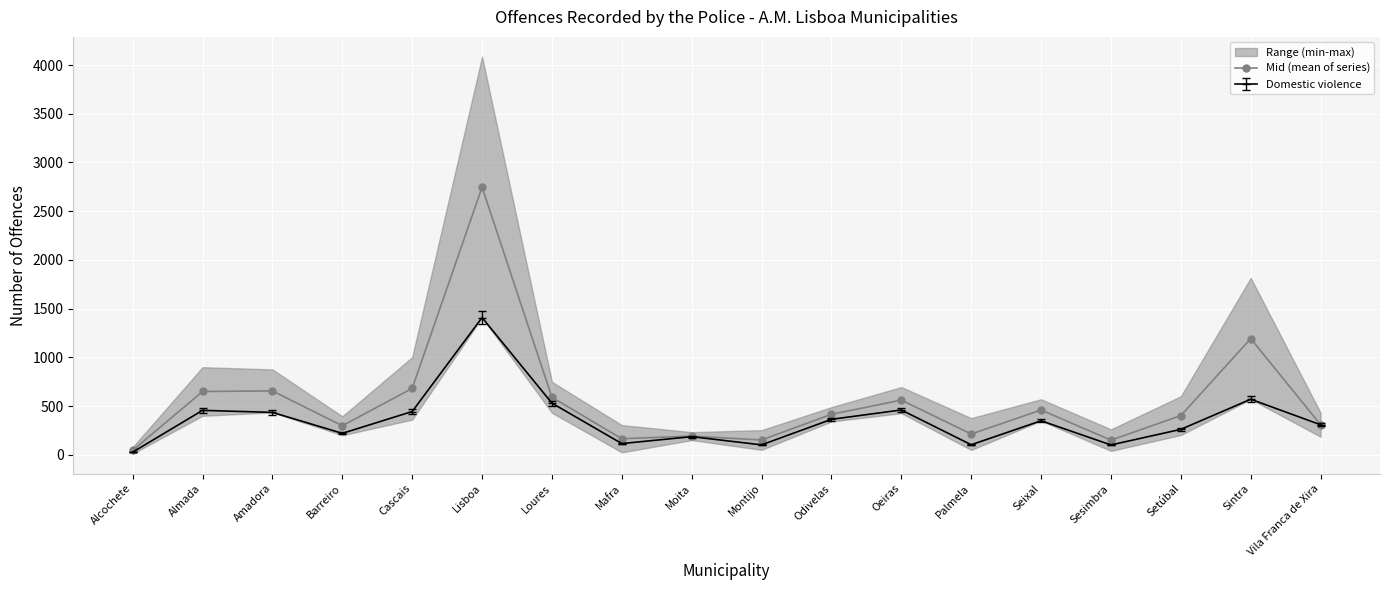

True or false: the data shows 213.0 at Palmela.

True